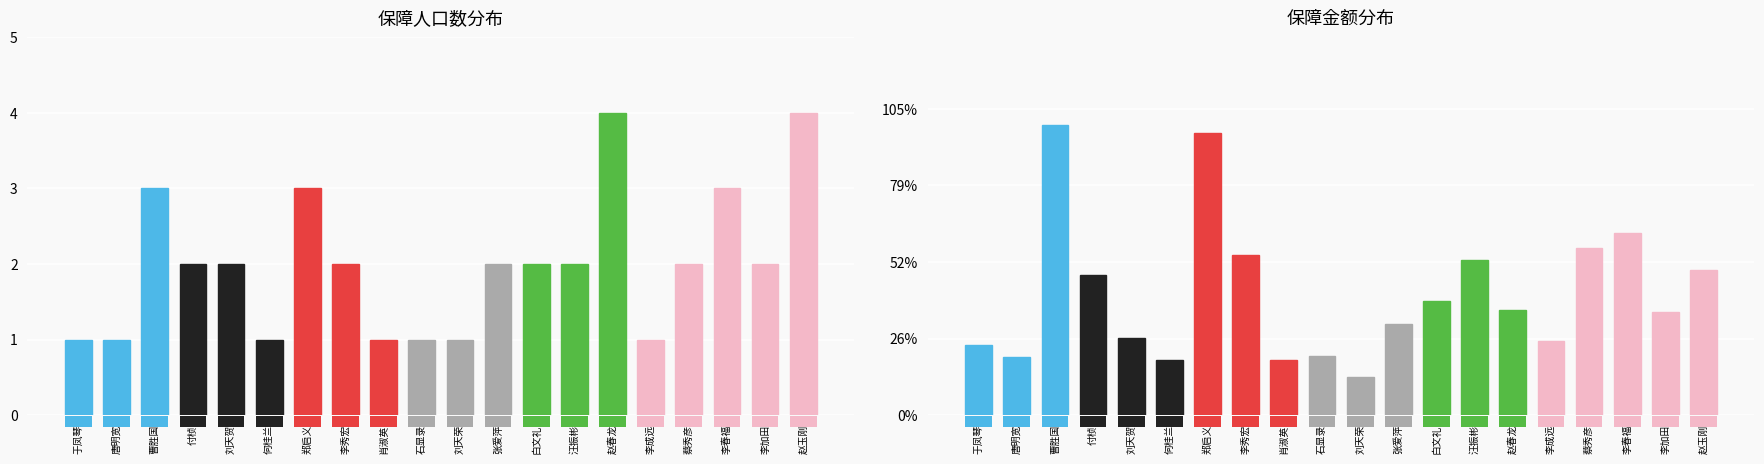

What is the label of the 20th bar from the right?

于凤琴